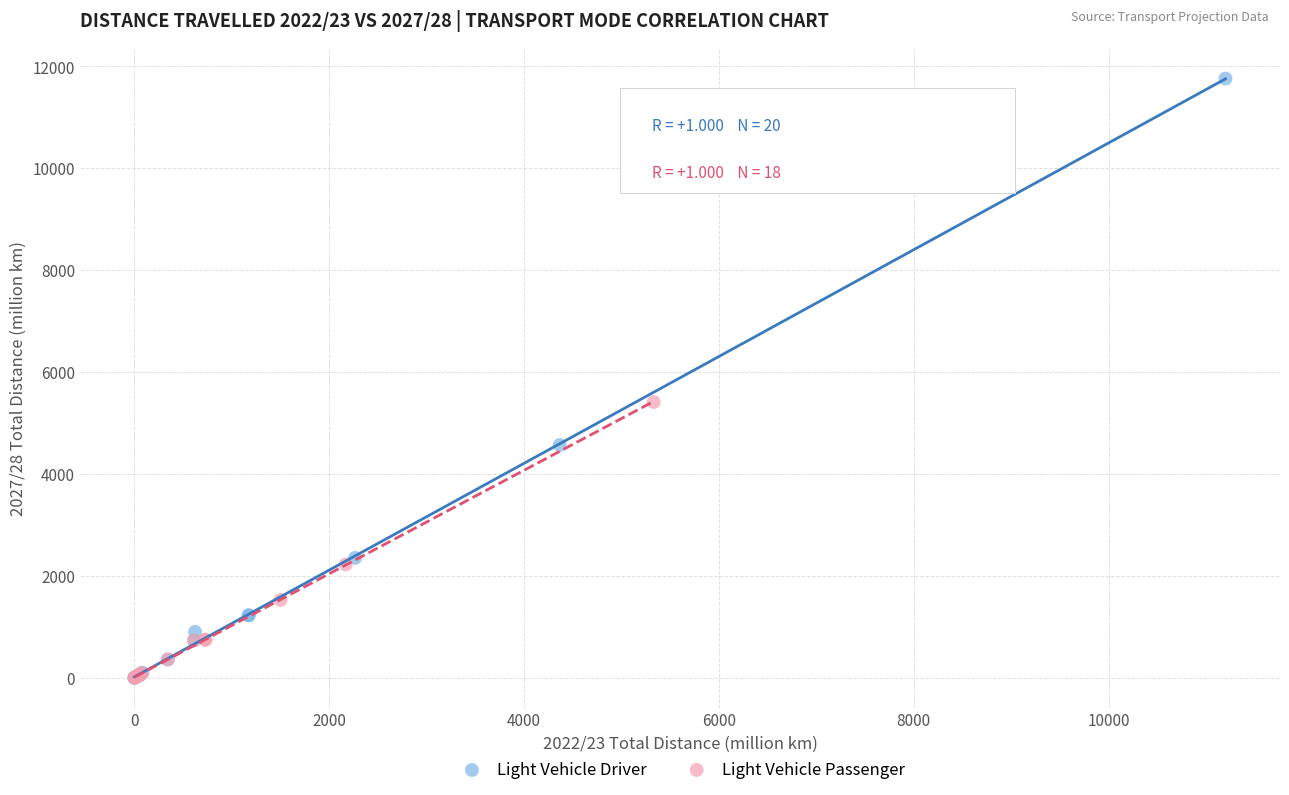

Which series contains the highest Y value?

Light Vehicle Driver